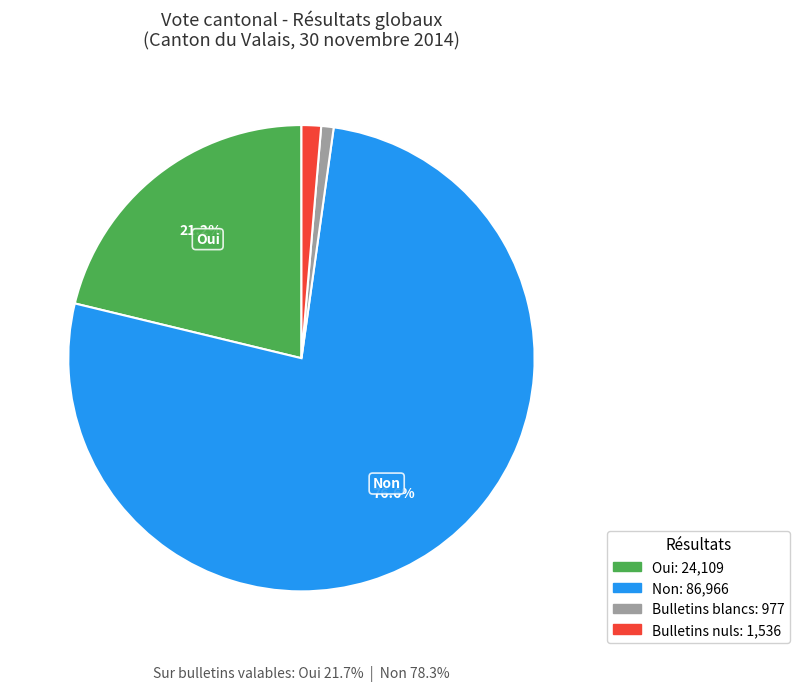

Is it true that Non is 88% of the pie?

False